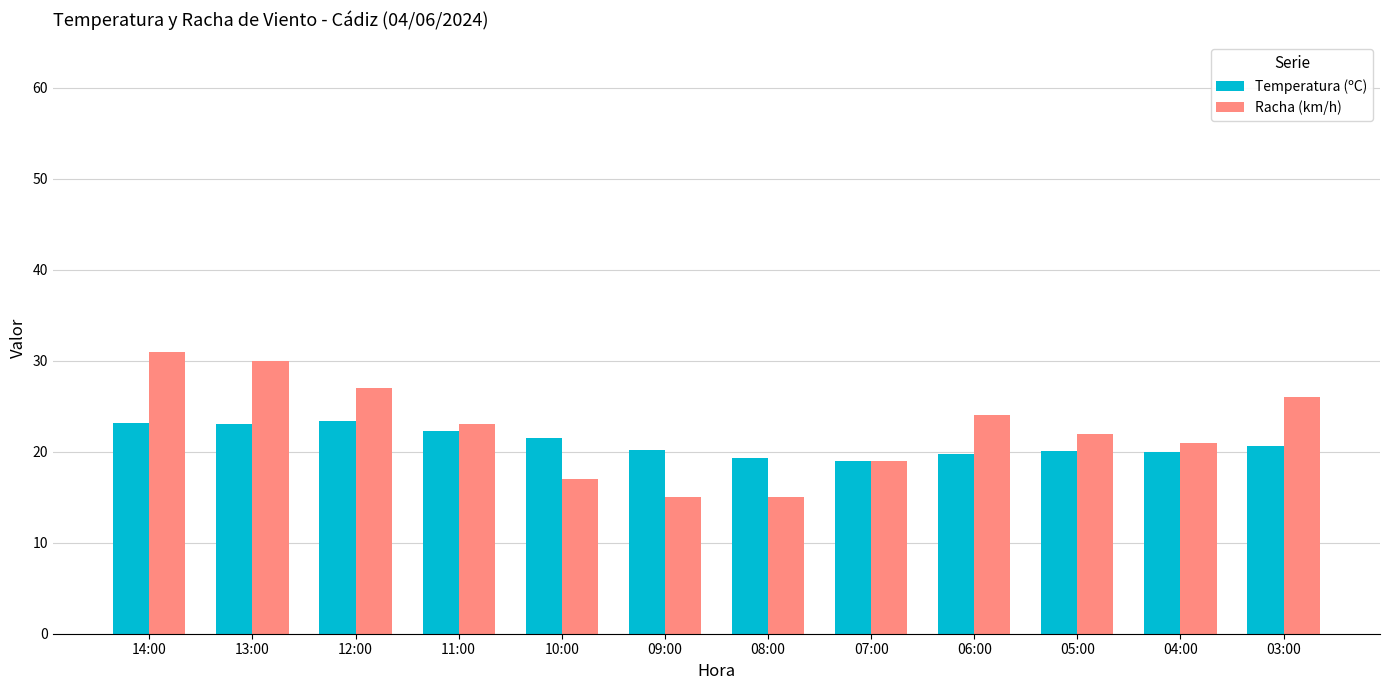

Which series changed the most between 13:00 and 04:00?

Racha (km/h)